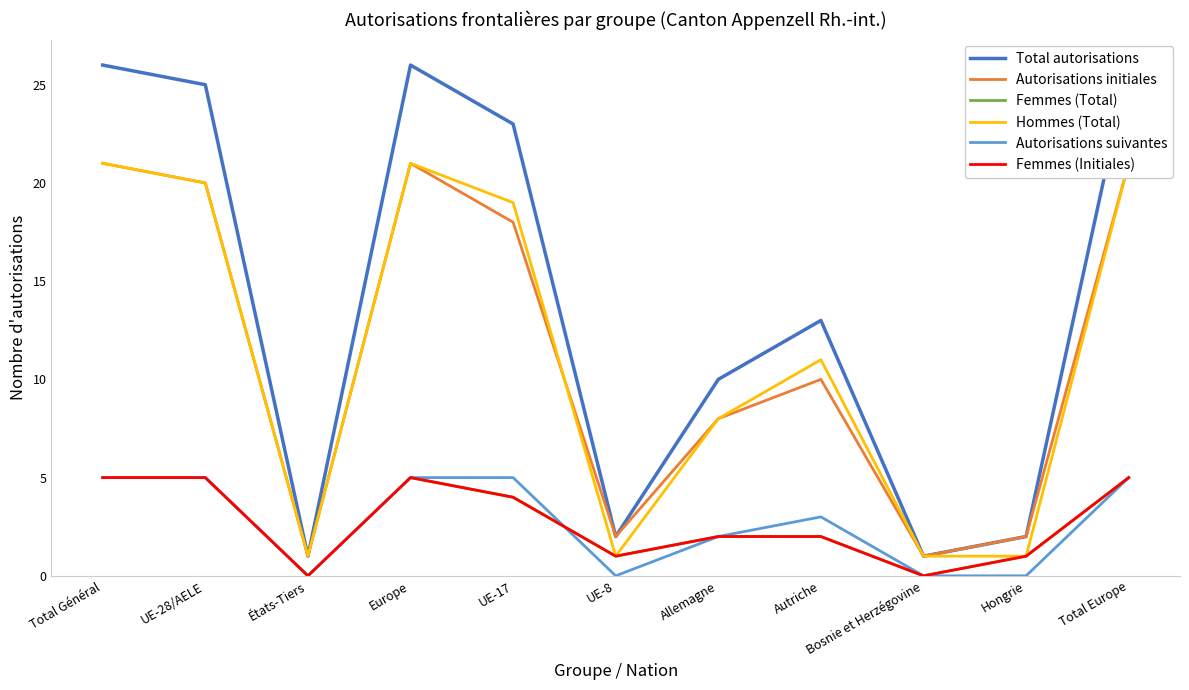

Where do Femmes (Total) and Autorisations suivantes first cross each other?

UE-17 and UE-8